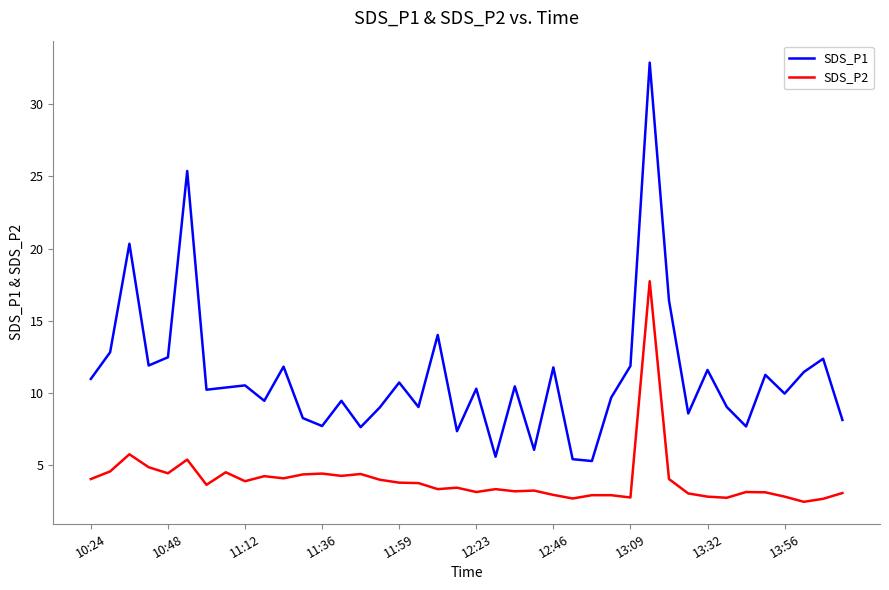

List the series in order of their overall mean, lowest first.

SDS_P2, SDS_P1